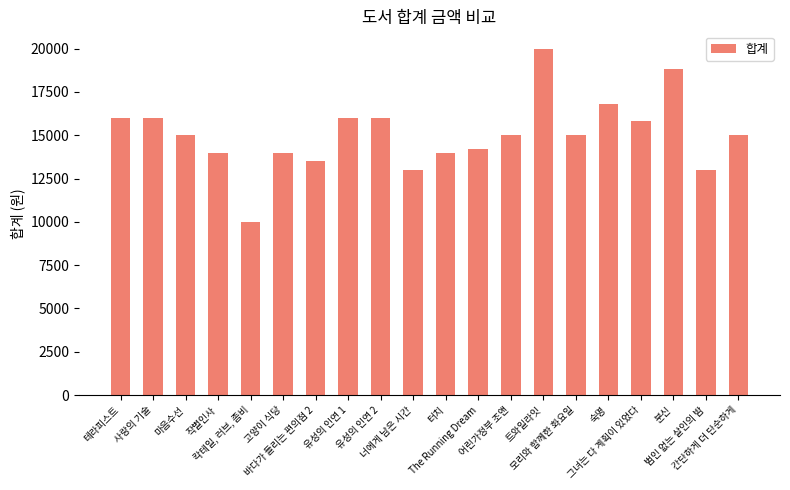

Reading left to right, transcribe all the data shown in this chart.

테라피스트=16000	사랑의 기술=16000	마음수선=15000	작별인사=14000	칵테일, 러브, 좀비=10000	고양이 식당=14000	바다가 들리는 편의점 2=13500	유성의 인연 1=16000	유성의 인연 2=16000	너에게 남은 시간=13000	터치=14000	The Running Dream=14200	어린가정부 조앤=15000	트와일라잇=20000	모리와 함께한 화요일=15000	숙명=16800	그녀는 다 계획이 있었다=15800	분신=18800	범인 없는 살인의 밤=13000	간단하게 더 단순하게=15000